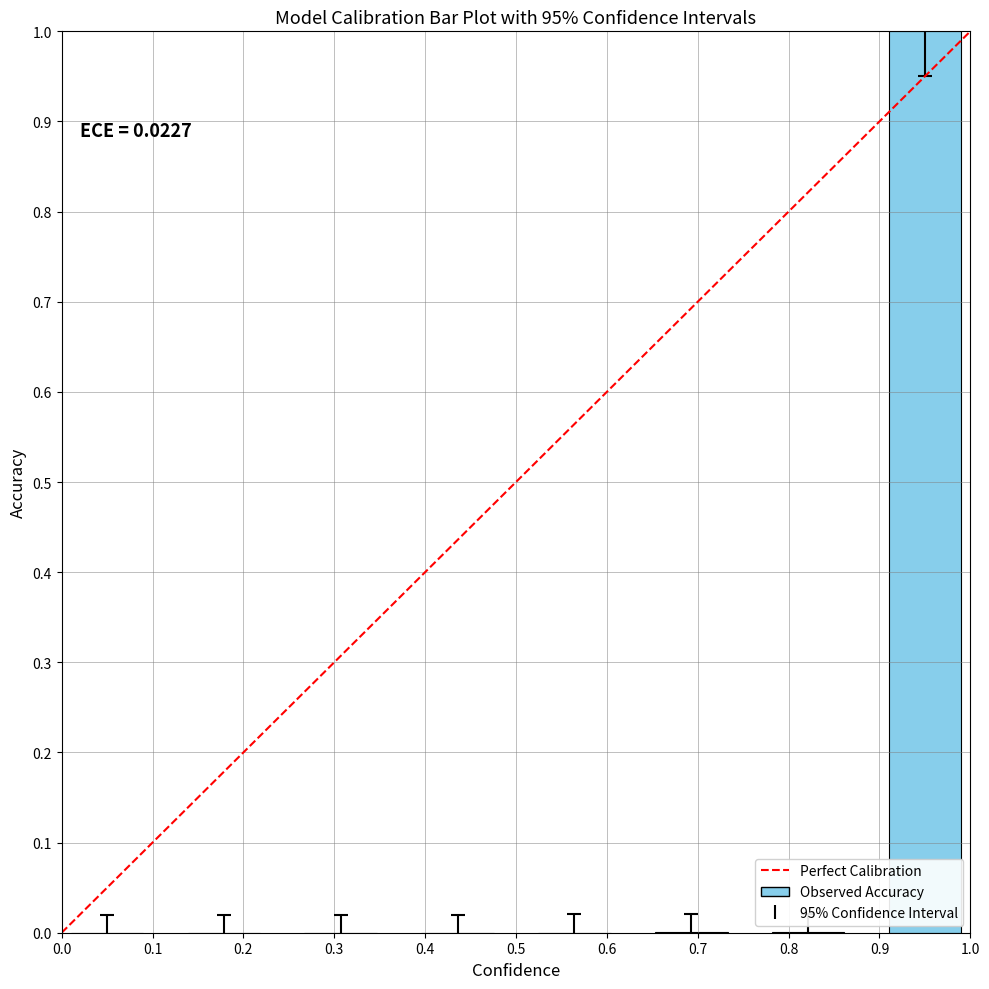

Are the bars grouped side by side (vs. stacked)?

No